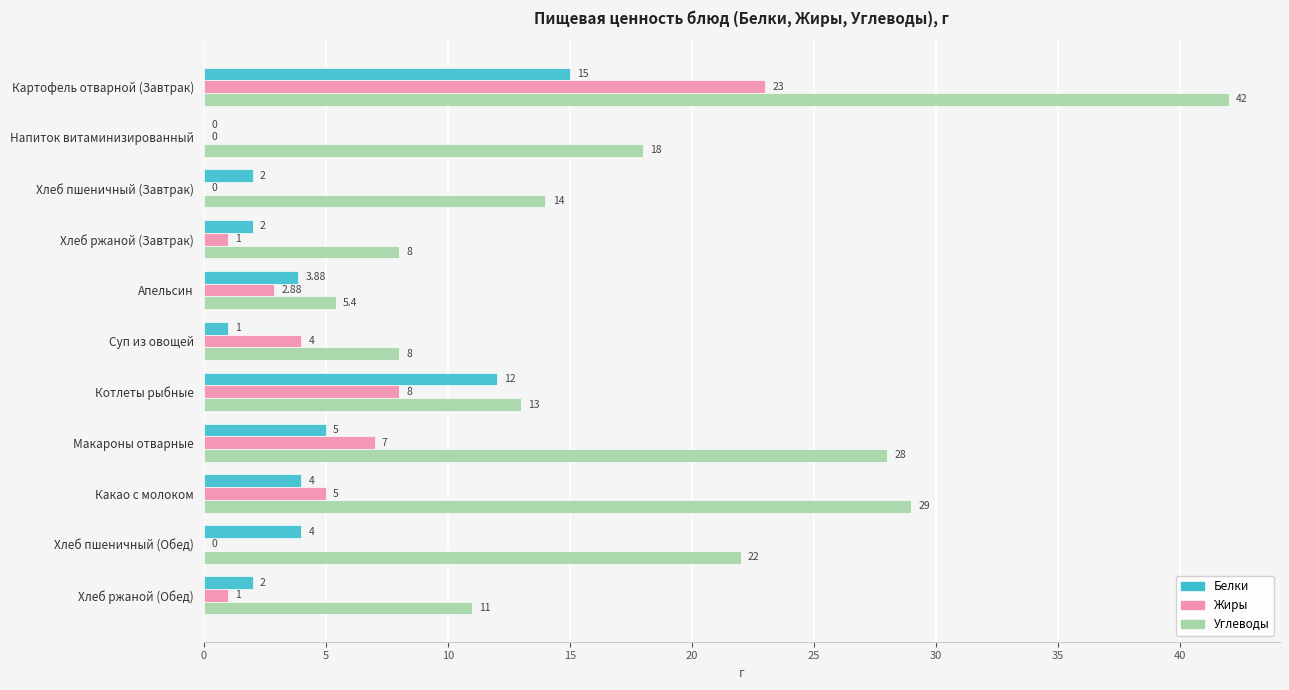

What is the sum of all Белки values?

50.9